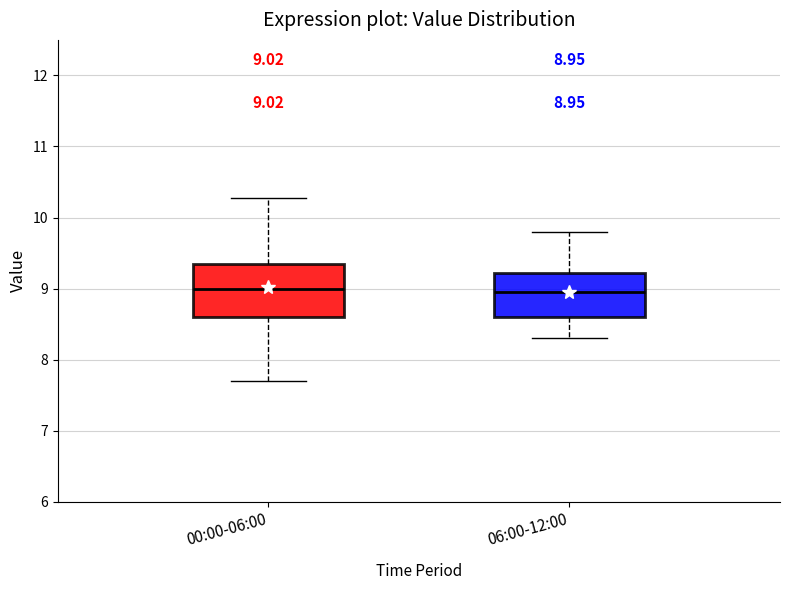

Which box is the tallest, from its lower edge to its upper edge?

00:00-06:00